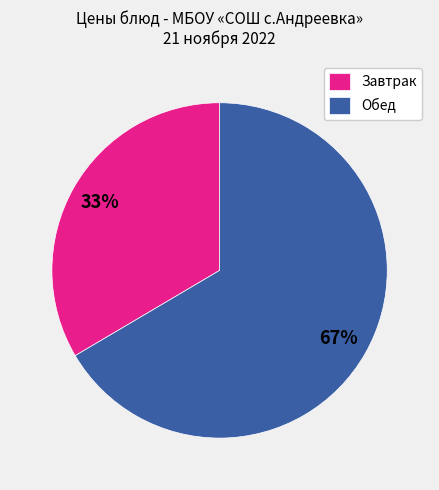

Does Завтрак represent more than half of the total?

No